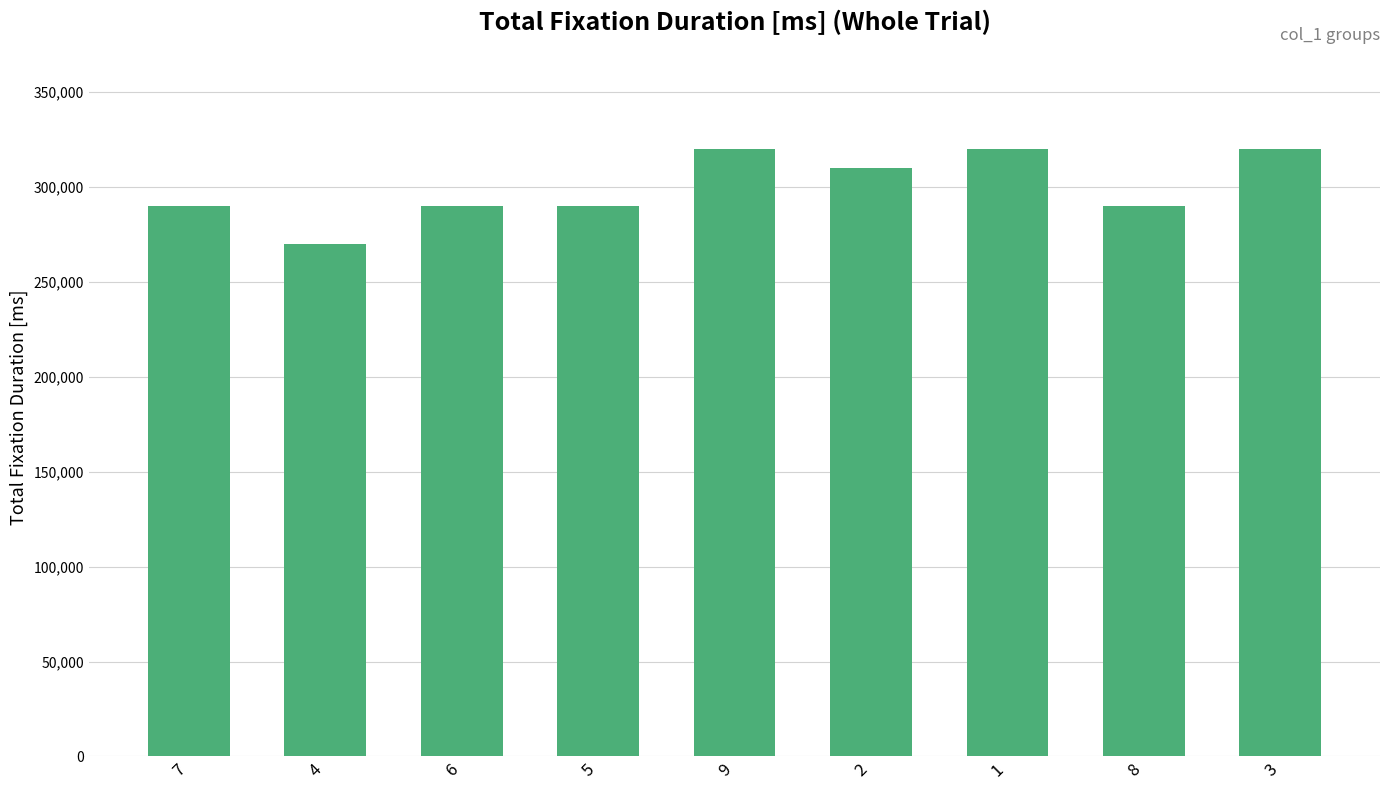

Is it true that the value at 4 is 270000?

True